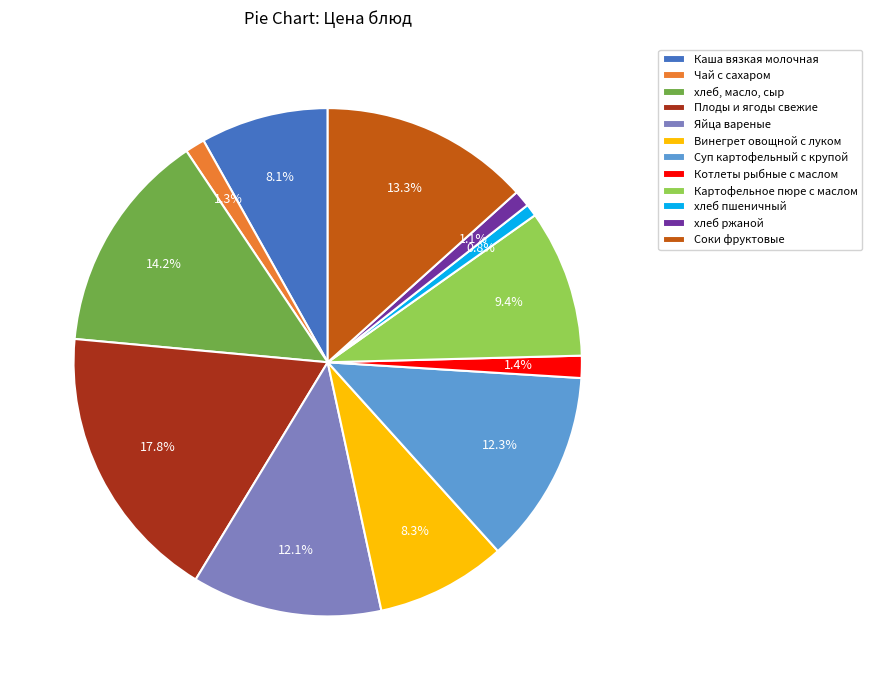

What percentage is the Картофельное пюре с маслом slice, to the nearest percent?

9%